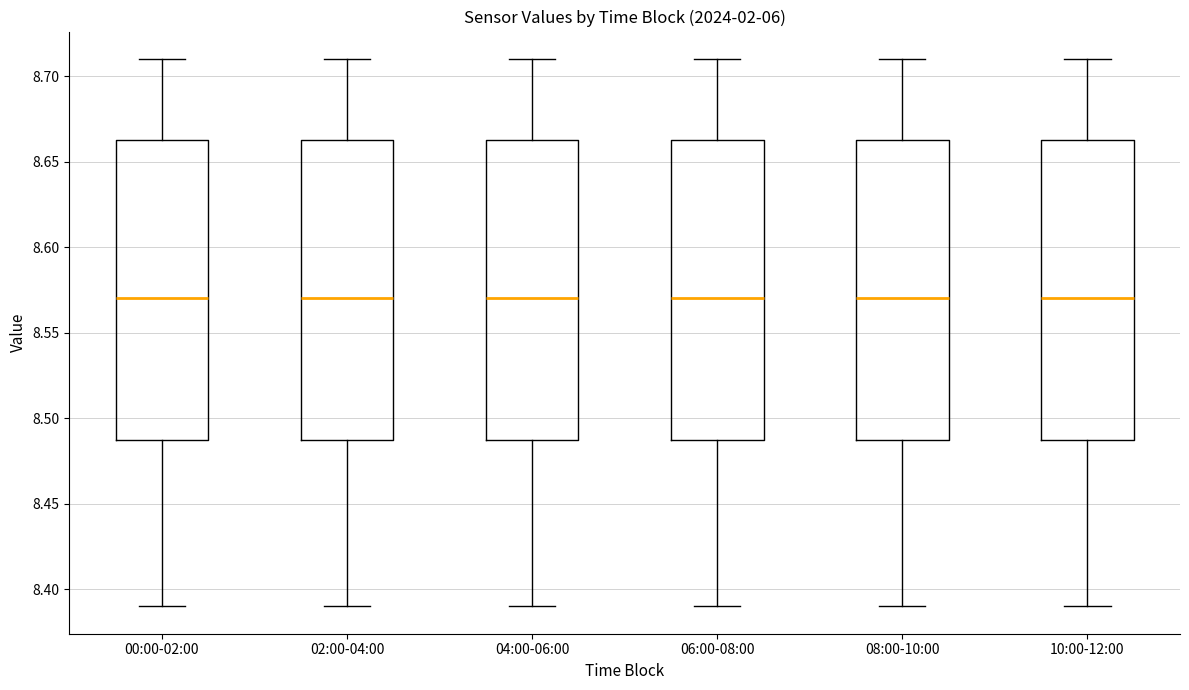

Reading left to right, transcribe this box plot: for each box, give where its median line is, the range the box spans, and where its two whiskers end, as read against the y-axis. The values are not printed on the chart, so give them approximately, as read against the axis.

00:00-02:00: median 8.570, box 8.490 to 8.665, whiskers 8.390 to 8.710
02:00-04:00: median 8.570, box 8.490 to 8.665, whiskers 8.390 to 8.710
04:00-06:00: median 8.570, box 8.490 to 8.665, whiskers 8.390 to 8.710
06:00-08:00: median 8.570, box 8.490 to 8.665, whiskers 8.390 to 8.710
08:00-10:00: median 8.570, box 8.490 to 8.665, whiskers 8.390 to 8.710
10:00-12:00: median 8.570, box 8.490 to 8.665, whiskers 8.390 to 8.710